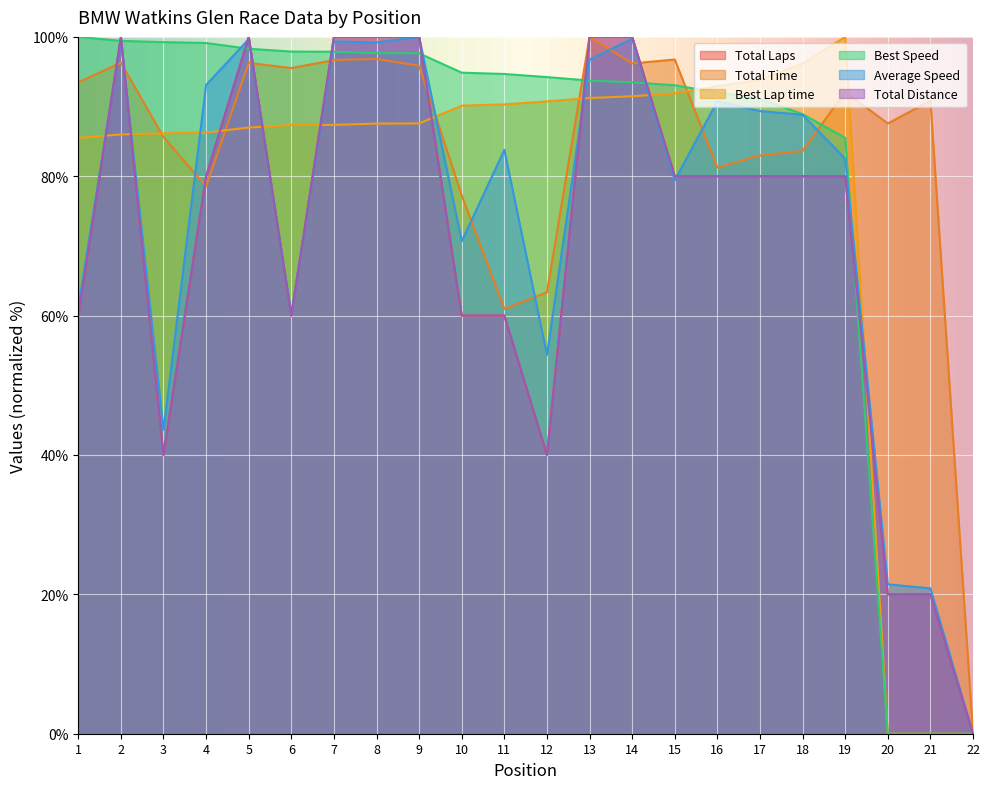

Which category has the lowest value across all series?

22